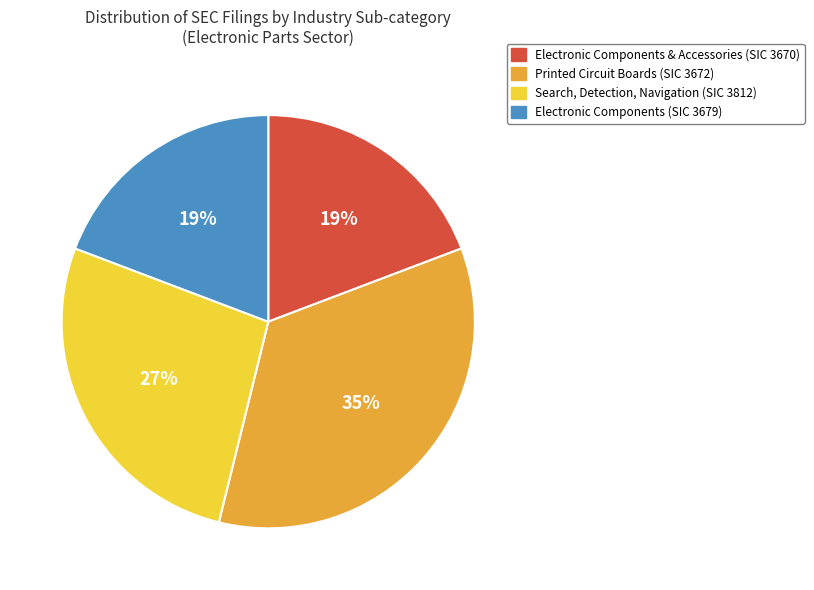

Does any single category account for the majority?

No